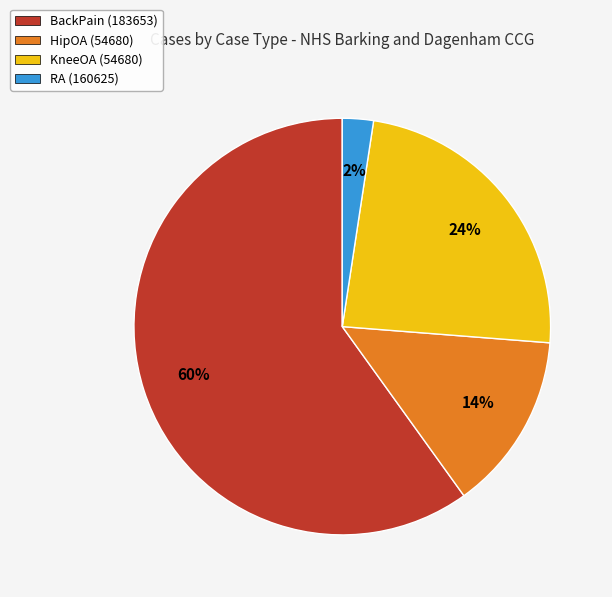

Is it true that KneeOA (54680) is 17% of the pie?

False